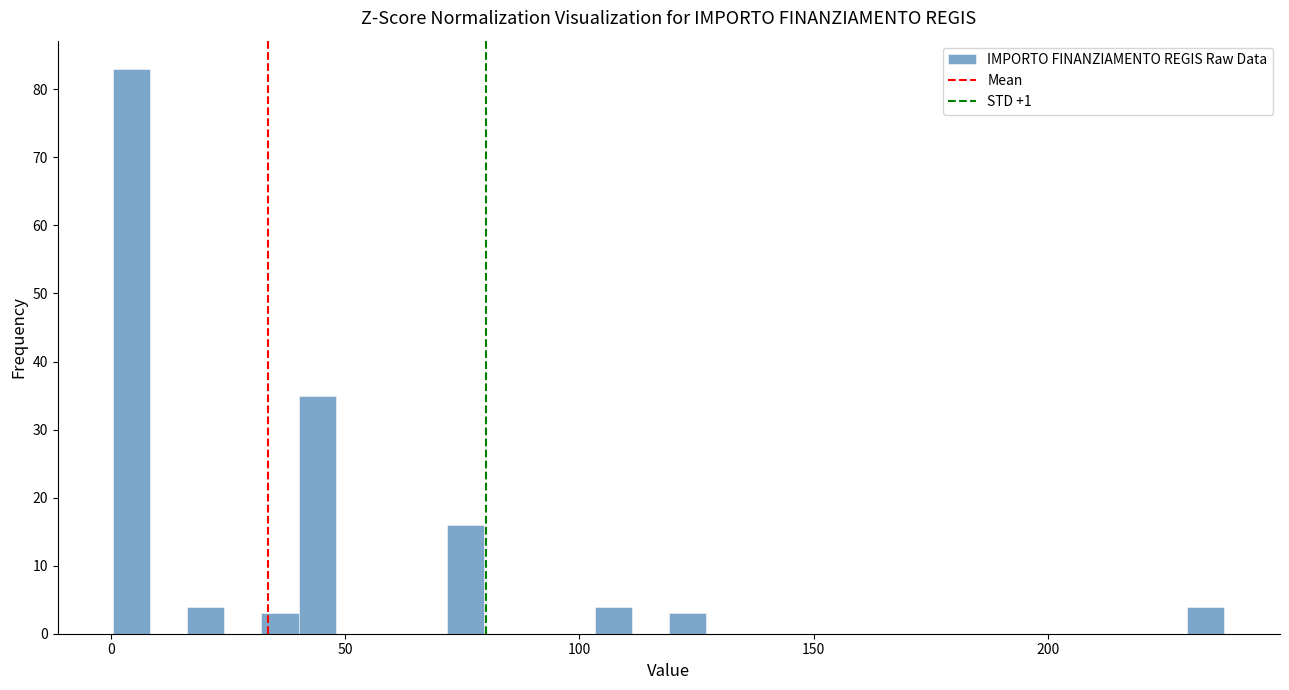

Read against the x-axis, roughly where is the centre of the tallest bar?

5